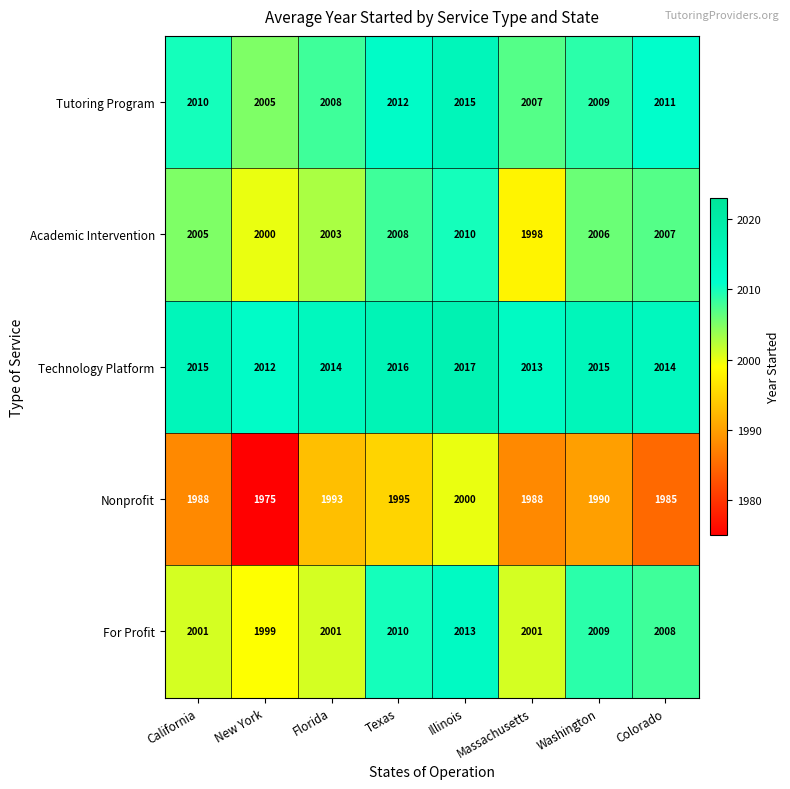

At which category is the sum across all series the highest?

Illinois